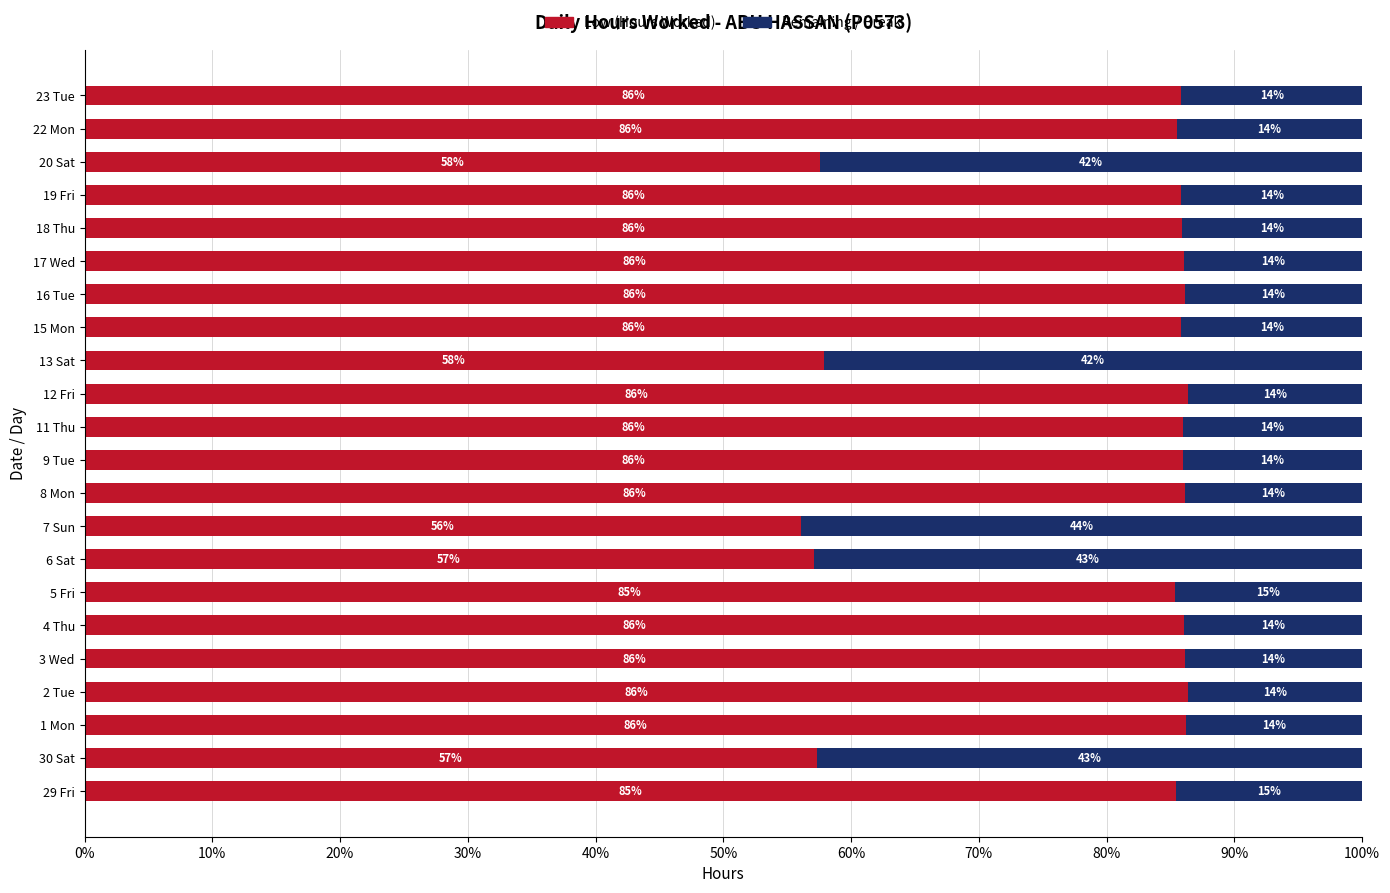

What is the average value of the Low (Hours Worked) series?

79.4